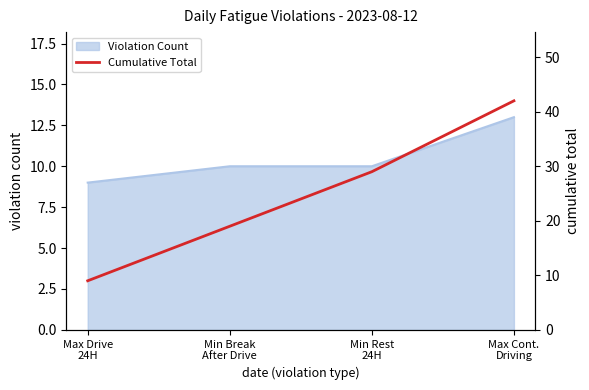

What is the difference between the values at Min Rest
24H and Max Drive
24H?

20